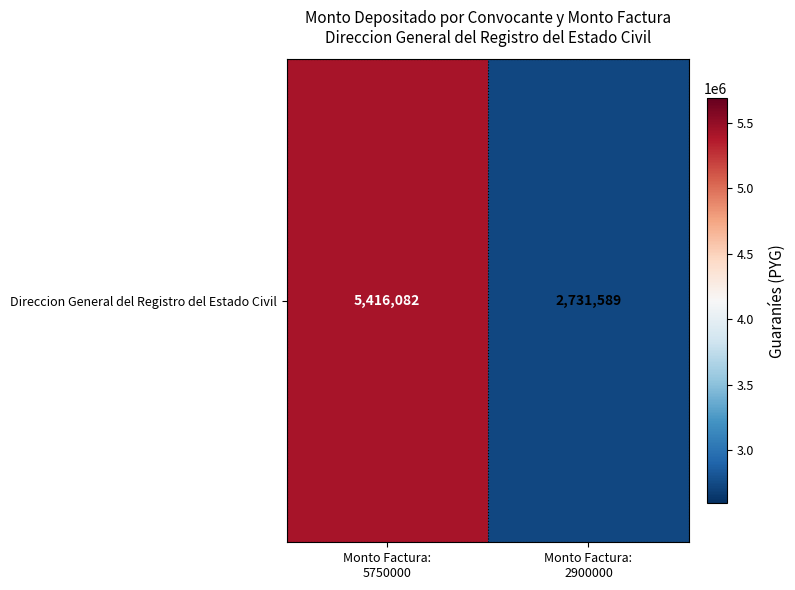

Which label corresponds to the largest value in the chart?

Monto Factura:
5750000